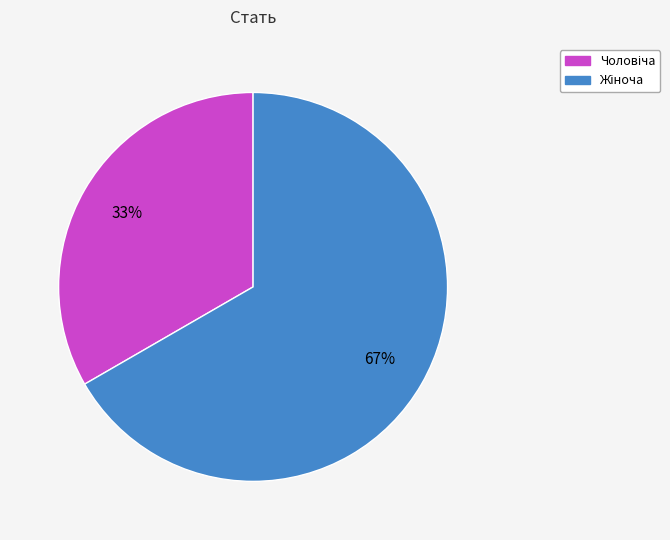

Is there a majority slice in this chart?

Yes